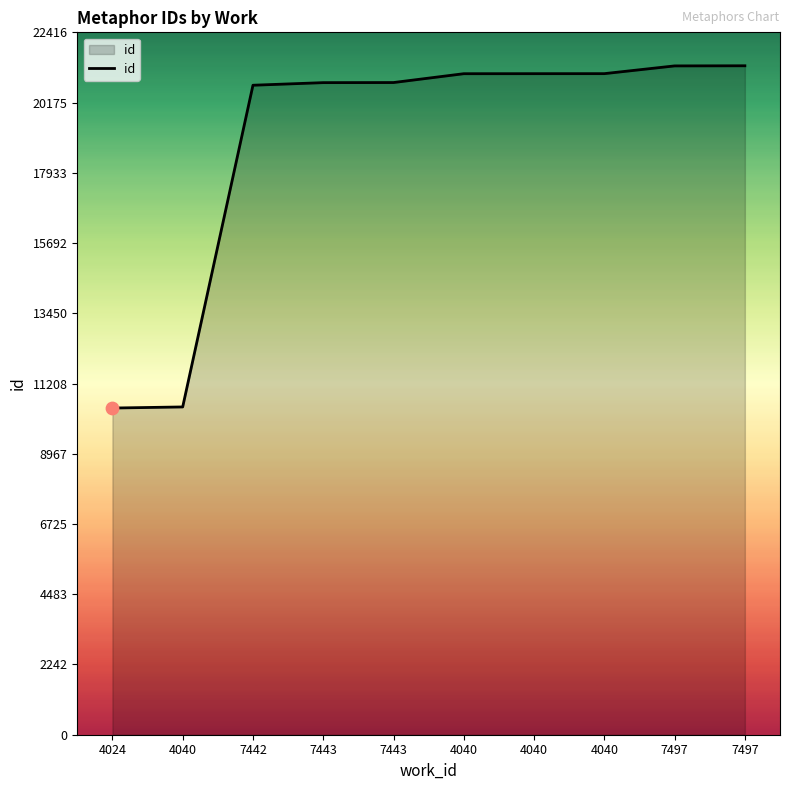

Which has a higher value, 4040 or 7442?

7442